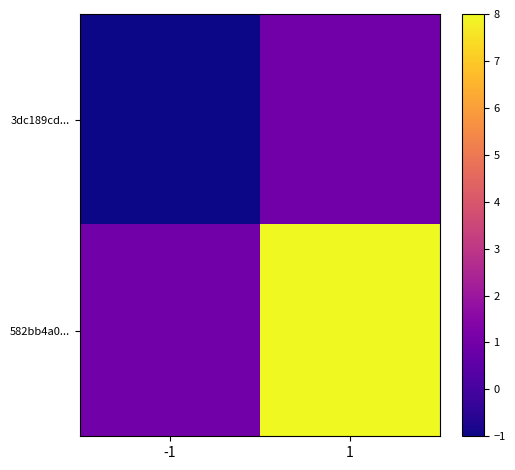

At how many categories does at least one series exceed 4?

1